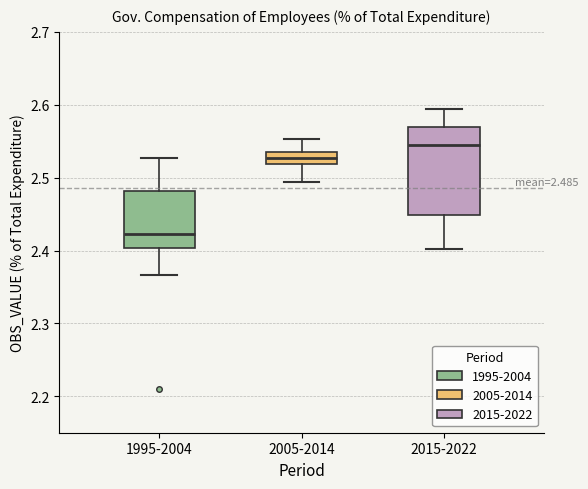

Which box's median line is the highest?

2015-2022